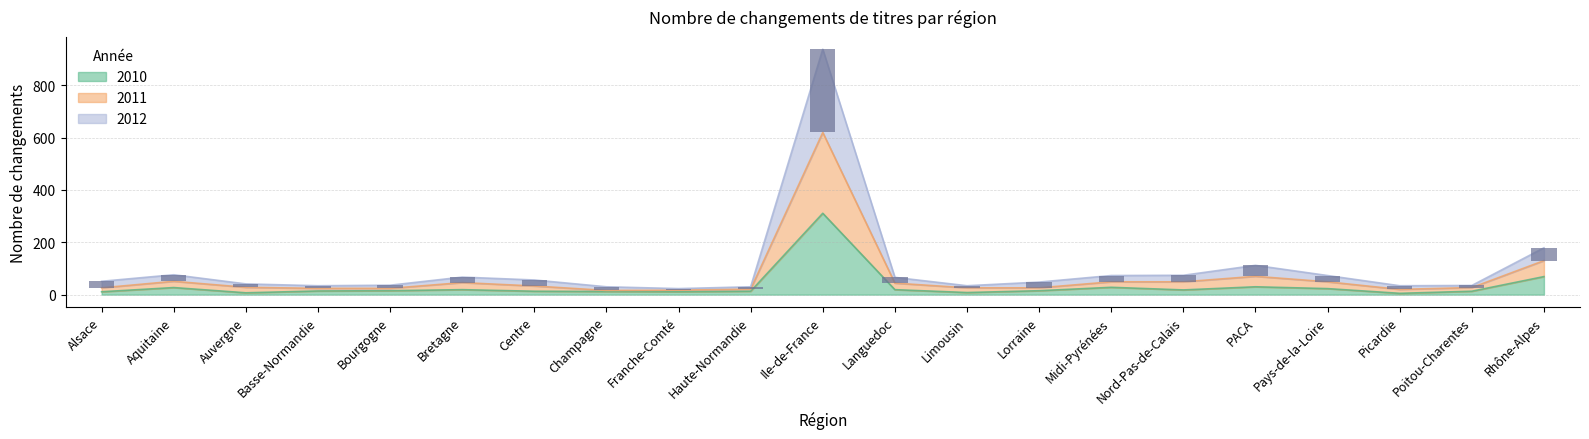

What is the value of the 2012 bar at the 18th from the left?

24